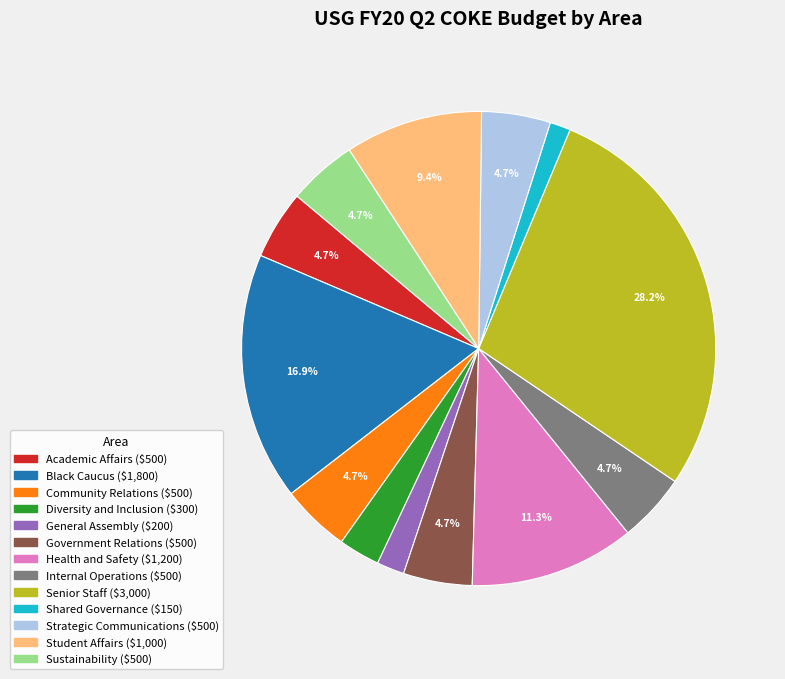

Which category has the biggest portion of the pie?

Senior Staff